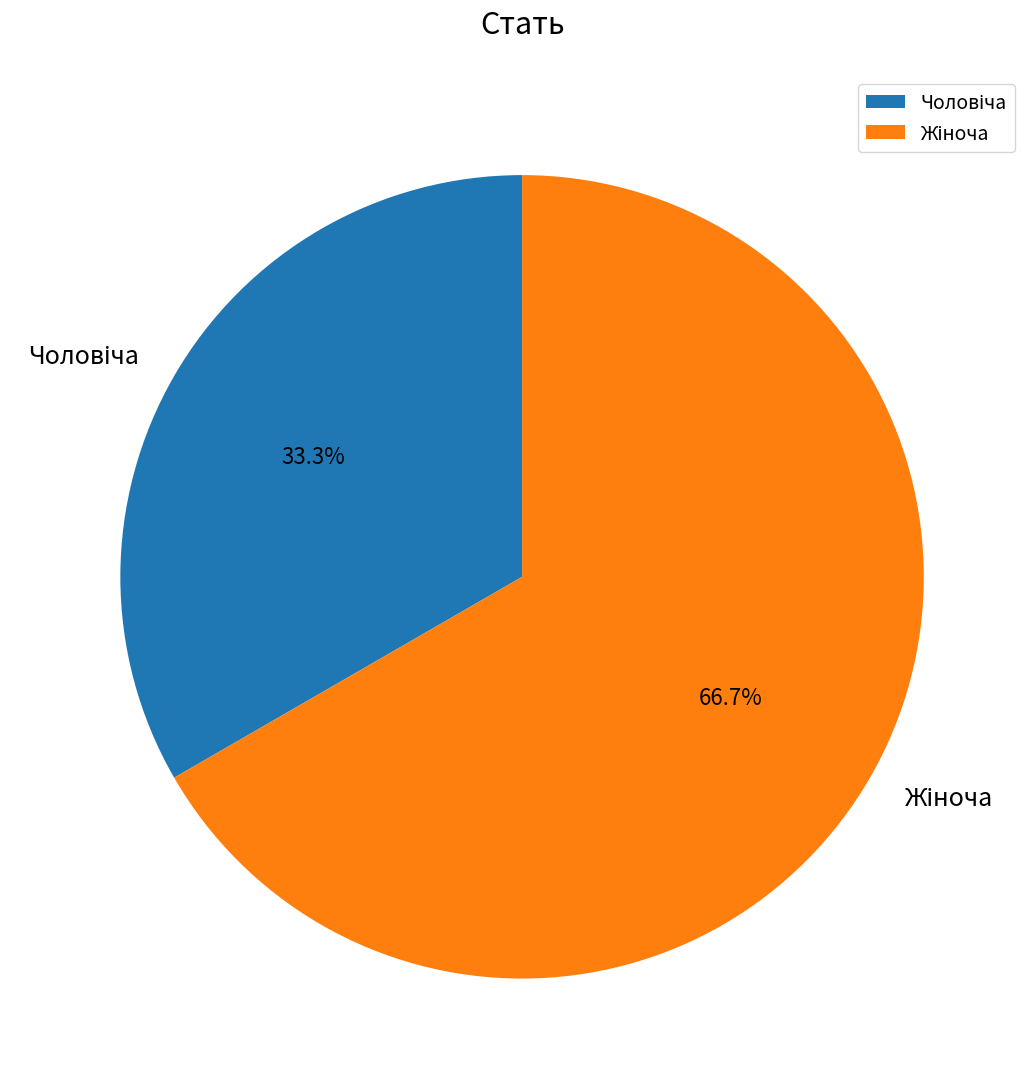

Does any single category account for the majority?

Yes